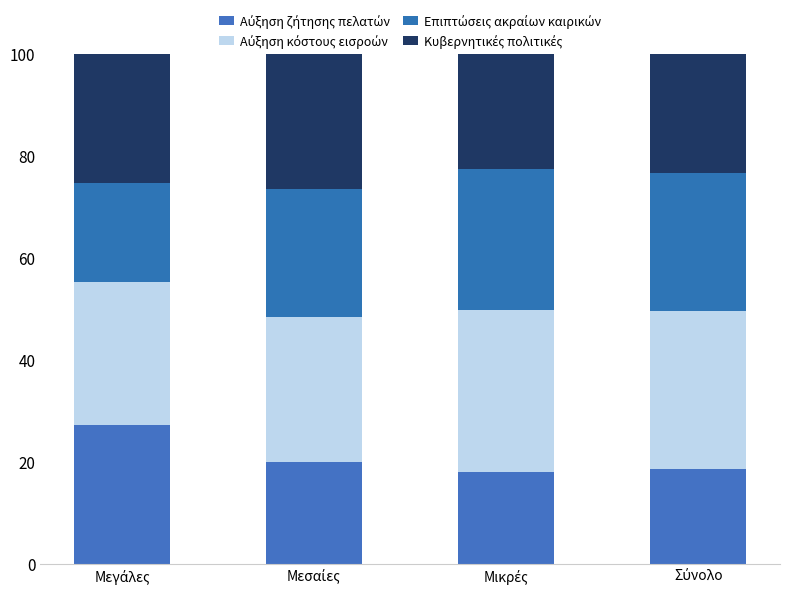

Count the number of categories in the chart.

4